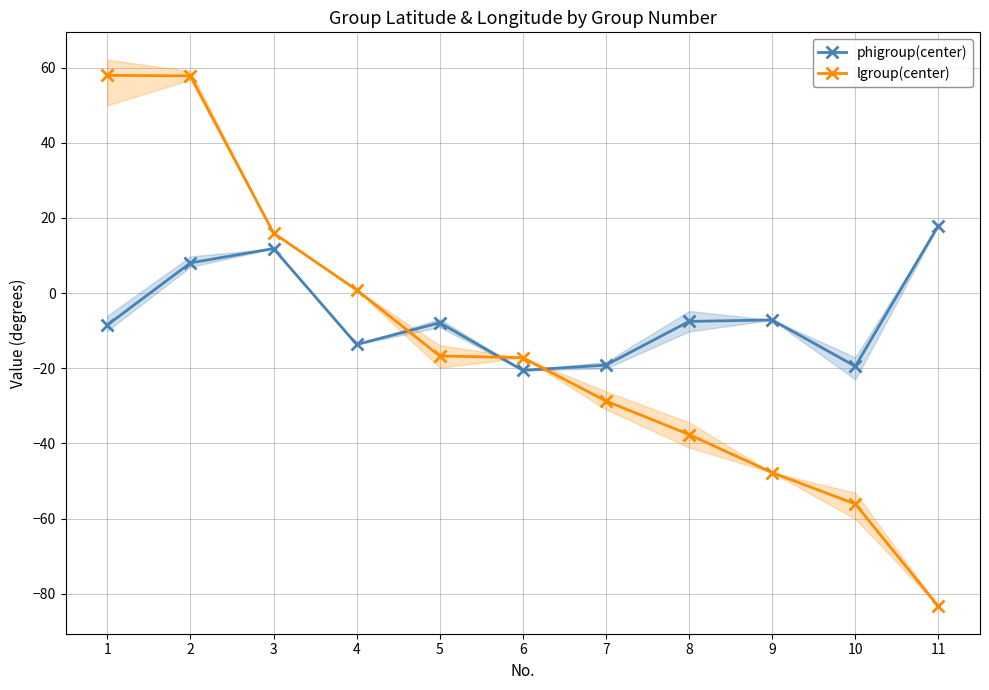

How many intersections are there between lgroup(center) and phigroup(center)?

3